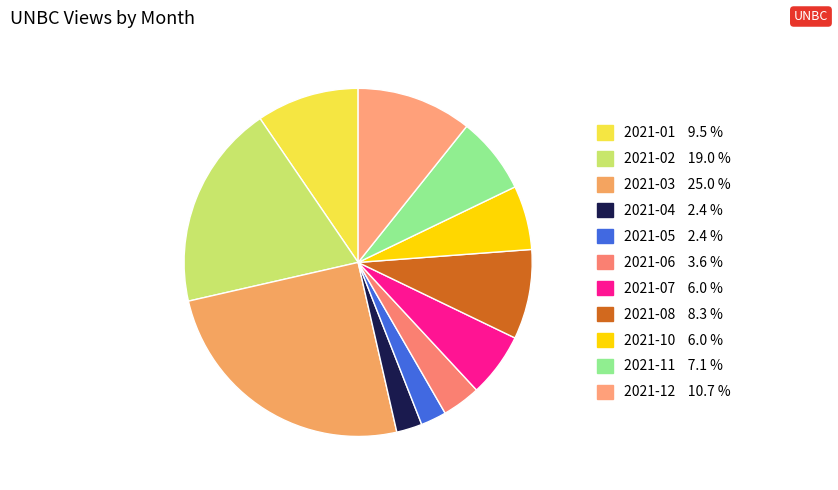

How many segments does this pie chart have?

11